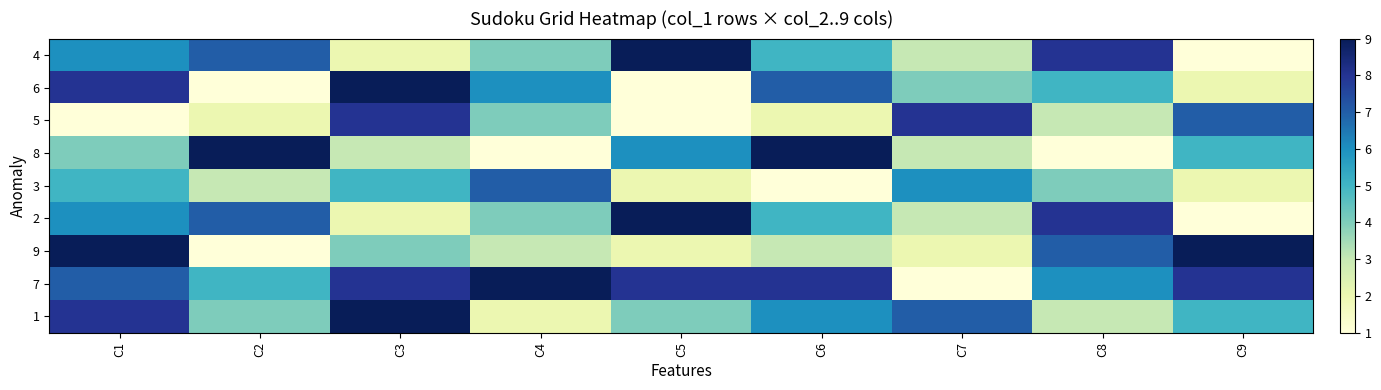

What is the maximum value shown in the chart?

9